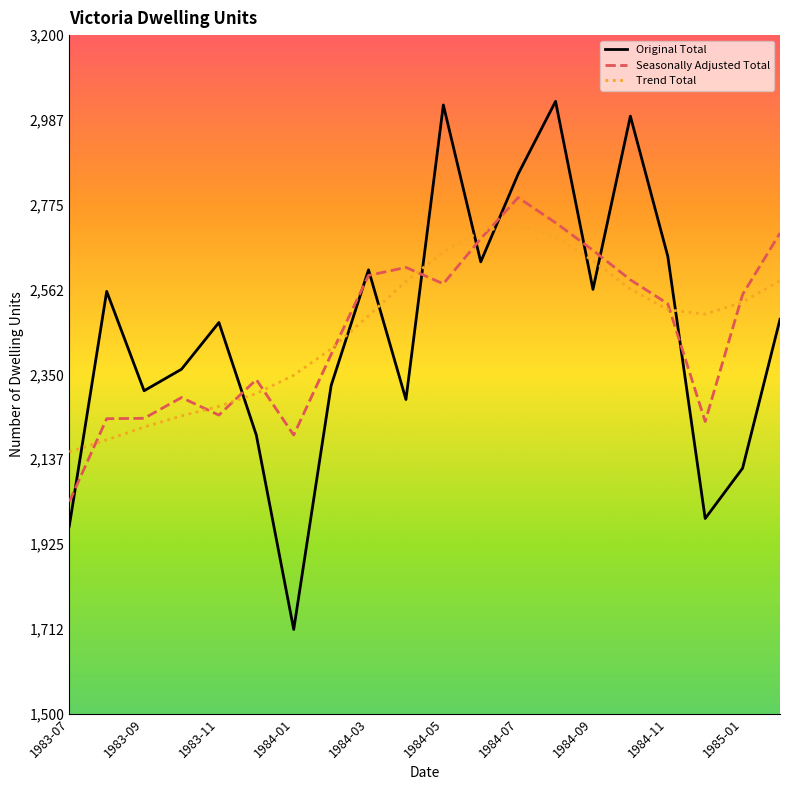

List the series in order of their peak value, highest first.

Original Total, Seasonally Adjusted Total, Trend Total